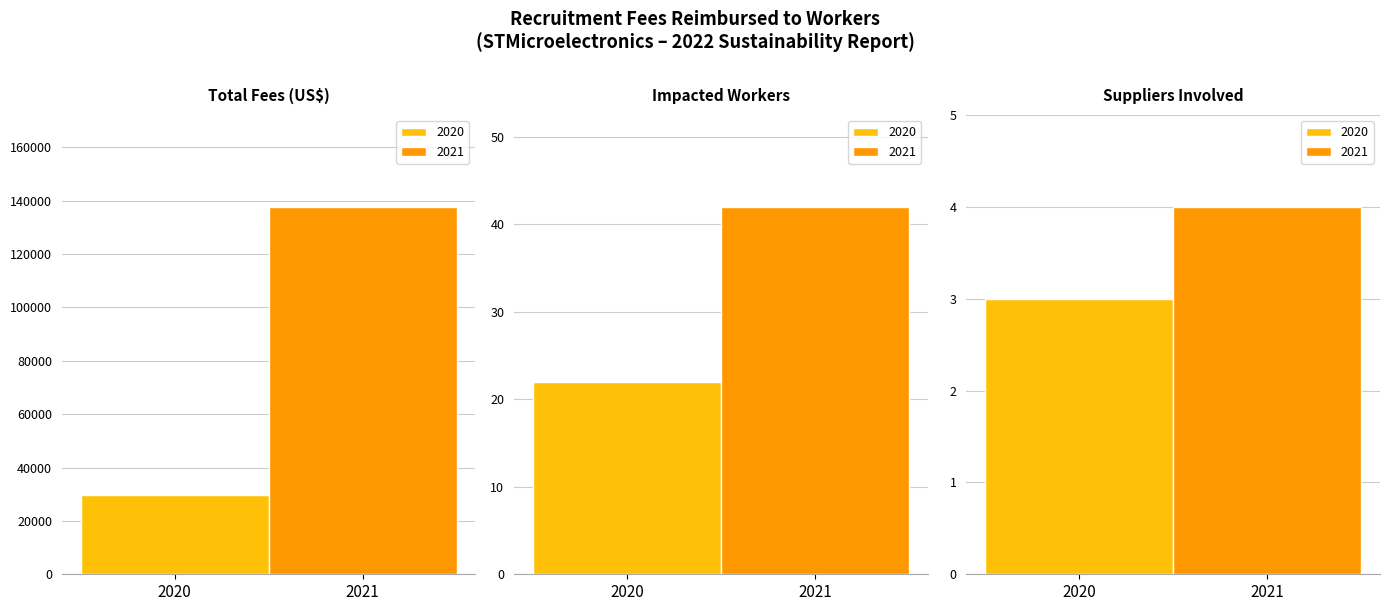

Is the value of 2021 at Number of suppliers involved greater than the value of 2020 at Total amount of fees paid back (US$)?

No